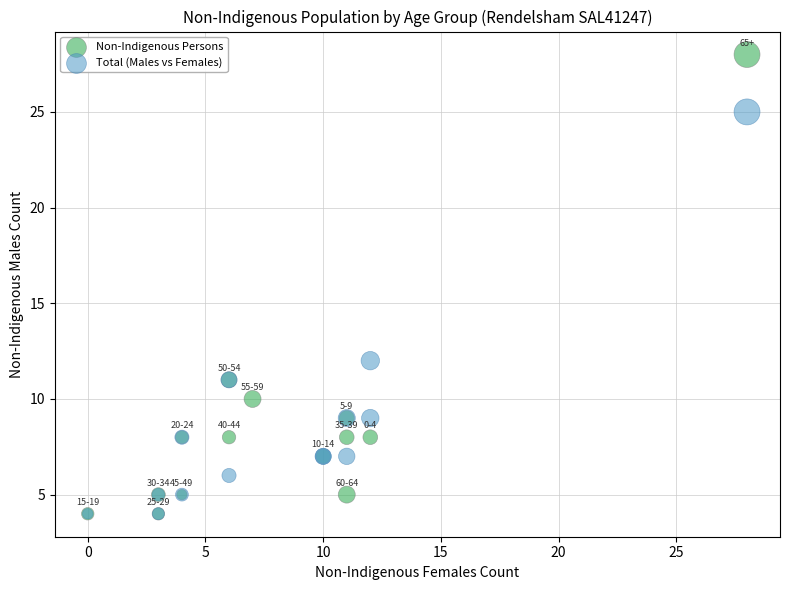

What are all the series names shown in the legend?

Non-Indigenous Persons, Total (Males vs Females)